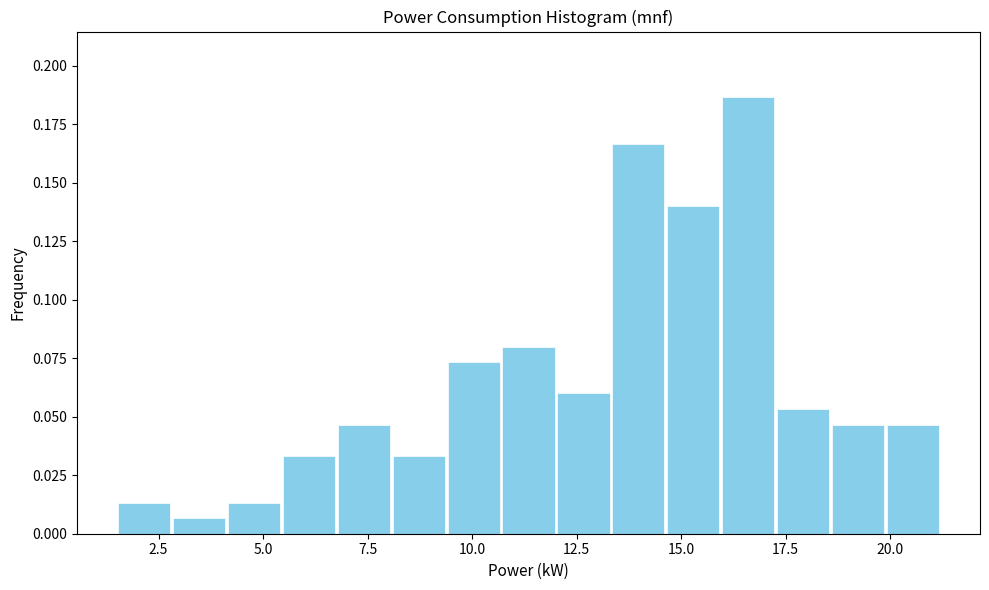

Read against the x-axis, roughly where is the centre of the tallest bar?

16.5